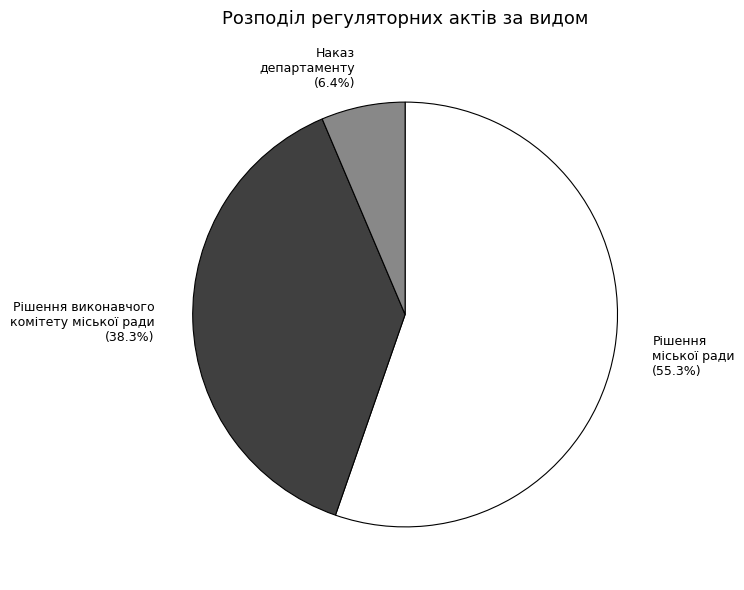

Which slice is the largest?

Рішення міської ради